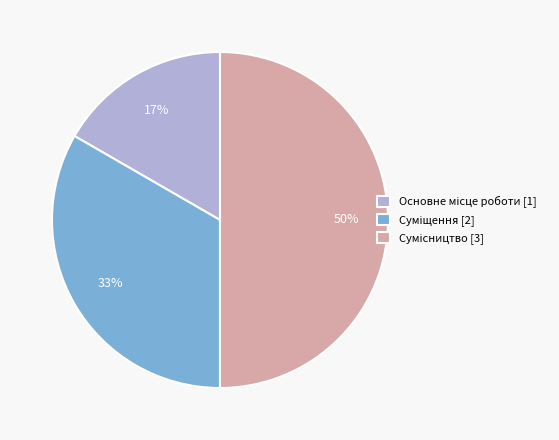

To the nearest percent, what is the average slice percentage?

33%